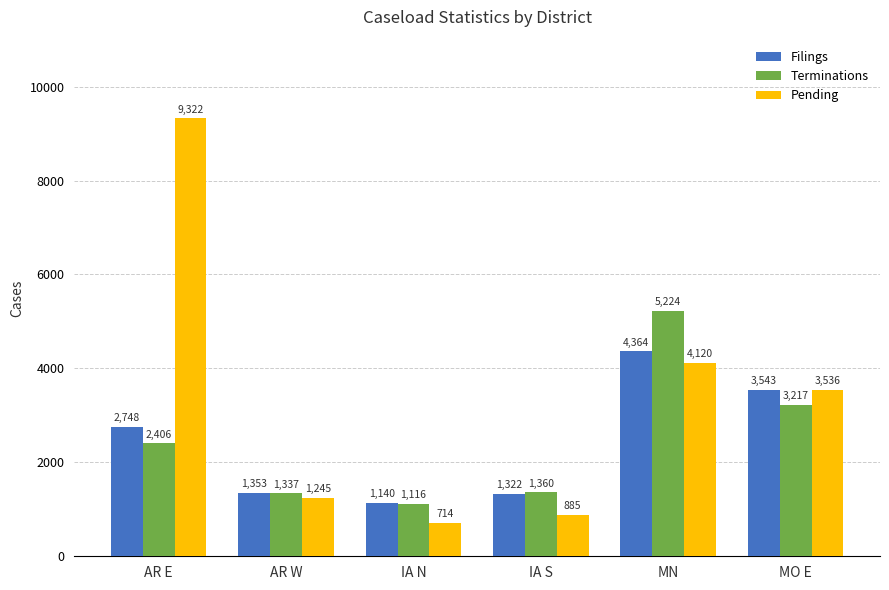

What position from the right is IA N?

4